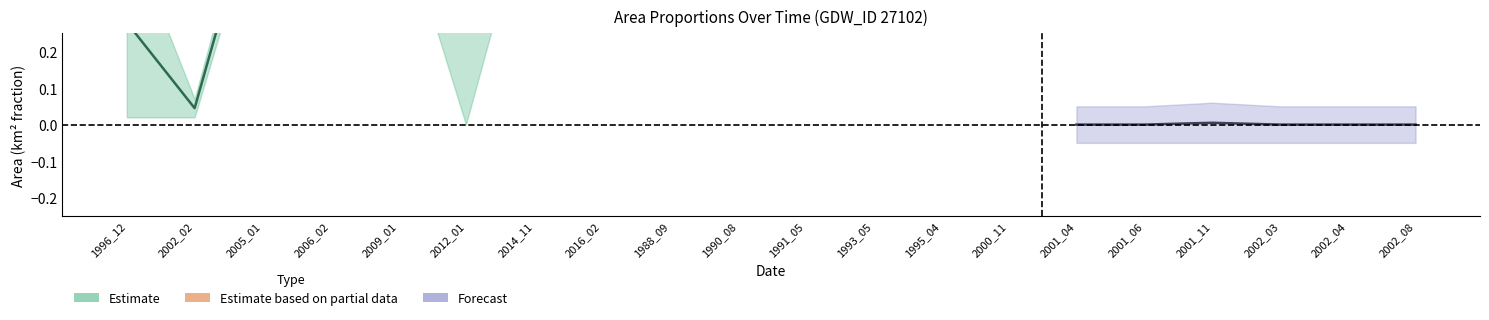

What is the difference between the maximum and minimum values in the waterArea series?

0.8